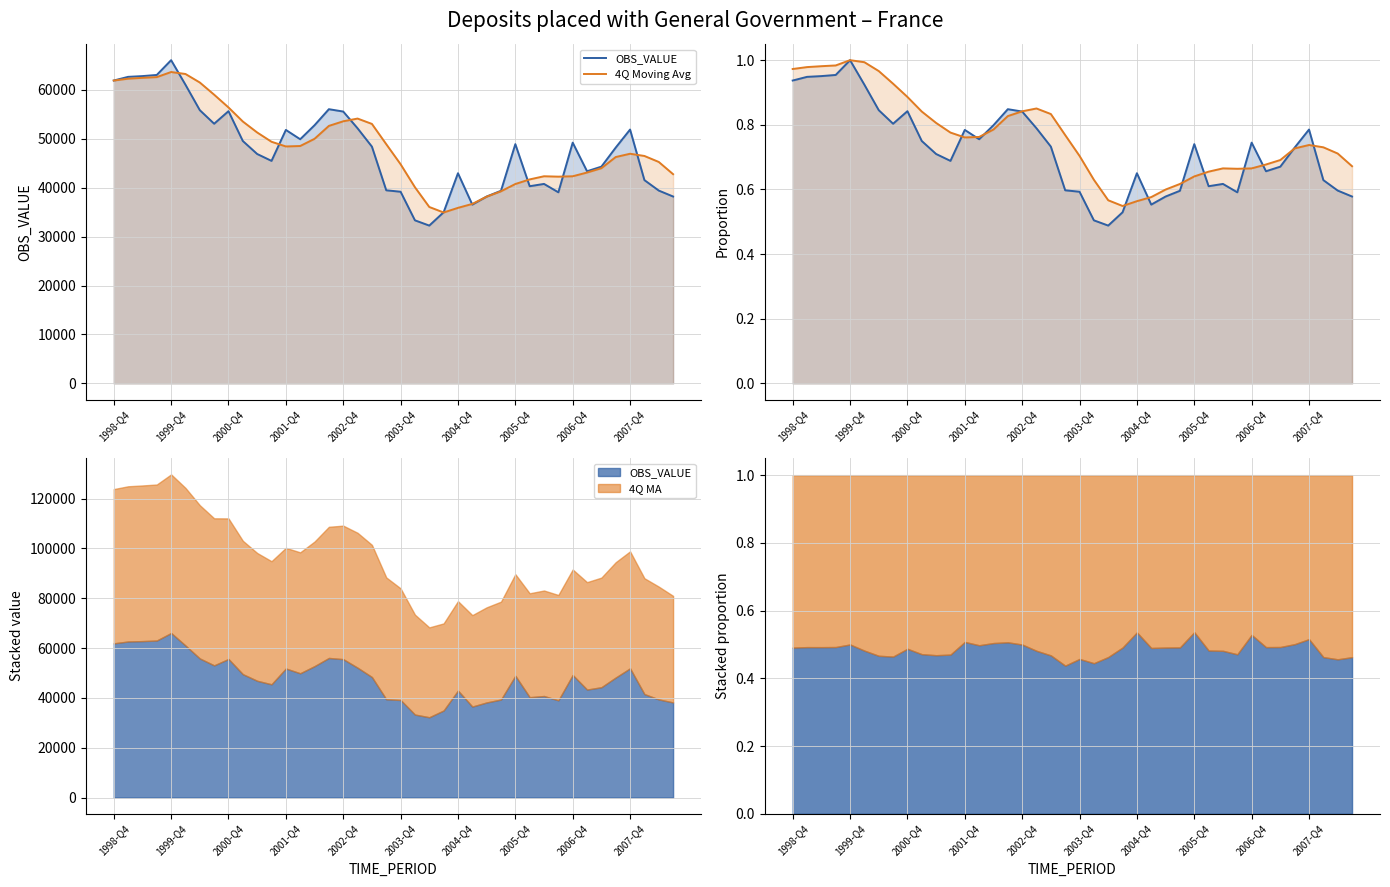

Which series has the largest range (max minus min)?

OBS_VALUE